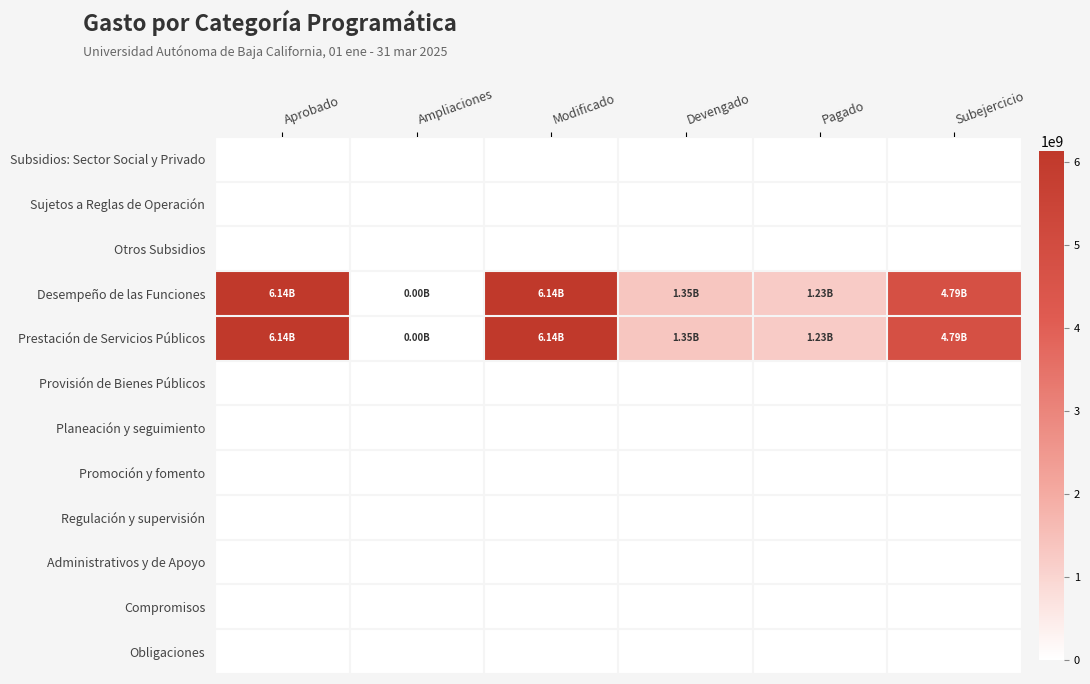

Reading right to left, what are all the values shown in this chart?

Subsidios: Sector Social y Privado: Subejercicio=0	Pagado=0	Devengado=0	Modificado=0	Ampliaciones=0	Aprobado=0
Sujetos a Reglas de Operación: Subejercicio=0	Pagado=0	Devengado=0	Modificado=0	Ampliaciones=0	Aprobado=0
Otros Subsidios: Subejercicio=0	Pagado=0	Devengado=0	Modificado=0	Ampliaciones=0	Aprobado=0
Desempeño de las Funciones: Subejercicio=4786734660	Pagado=1228533465	Devengado=1348753509	Modificado=6135488169	Ampliaciones=125000	Aprobado=6135363169
Prestación de Servicios Públicos: Subejercicio=4786734660	Pagado=1228533465	Devengado=1348753509	Modificado=6135488169	Ampliaciones=125000	Aprobado=6135363169
Provisión de Bienes Públicos: Subejercicio=0	Pagado=0	Devengado=0	Modificado=0	Ampliaciones=0	Aprobado=0
Planeación y seguimiento: Subejercicio=0	Pagado=0	Devengado=0	Modificado=0	Ampliaciones=0	Aprobado=0
Promoción y fomento: Subejercicio=0	Pagado=0	Devengado=0	Modificado=0	Ampliaciones=0	Aprobado=0
Regulación y supervisión: Subejercicio=0	Pagado=0	Devengado=0	Modificado=0	Ampliaciones=0	Aprobado=0
Administrativos y de Apoyo: Subejercicio=0	Pagado=0	Devengado=0	Modificado=0	Ampliaciones=0	Aprobado=0
Compromisos: Subejercicio=0	Pagado=0	Devengado=0	Modificado=0	Ampliaciones=0	Aprobado=0
Obligaciones: Subejercicio=0	Pagado=0	Devengado=0	Modificado=0	Ampliaciones=0	Aprobado=0